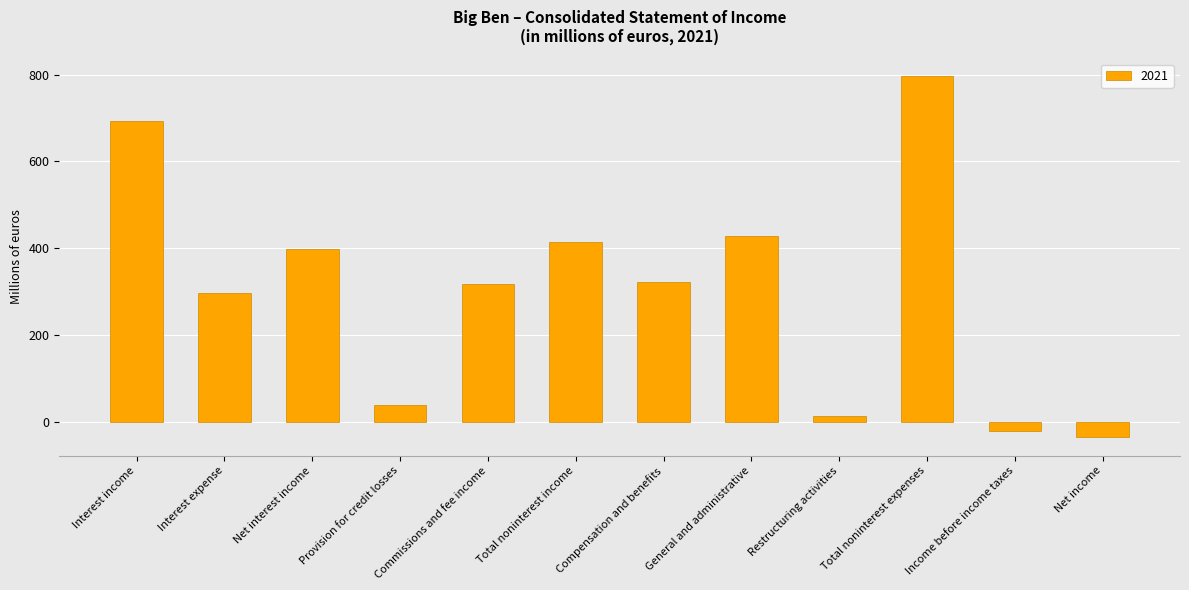

Between Interest expense and General and administrative, which is larger?

General and administrative